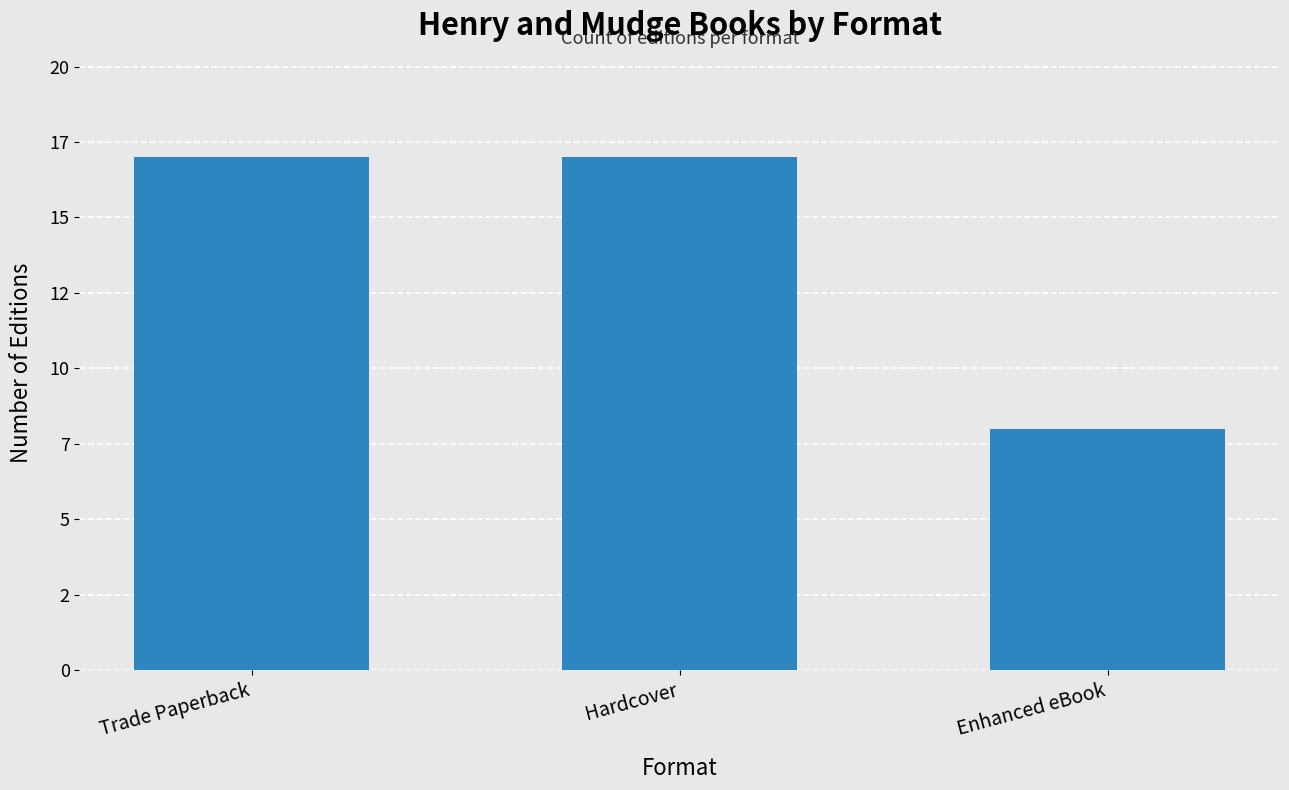

Which category has the highest value across all series?

Trade Paperback